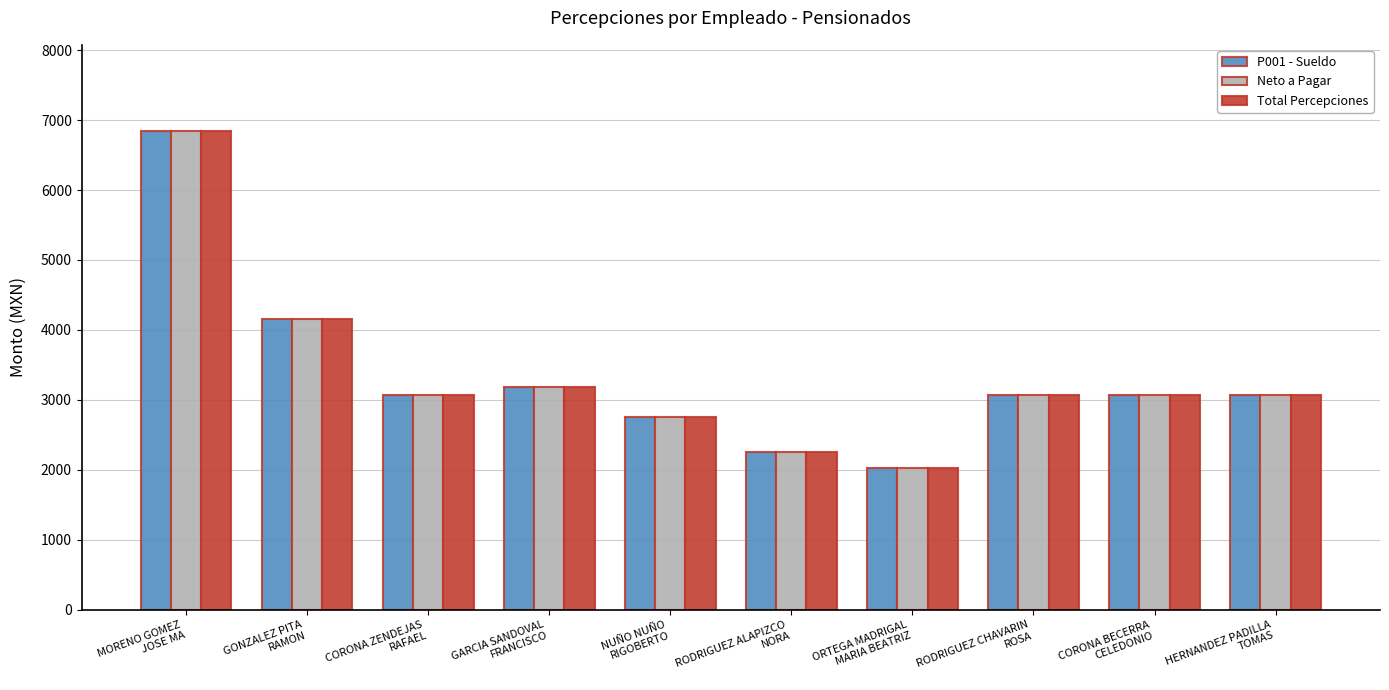

What is the highest value of the P001 - Sueldo series?

6844.2